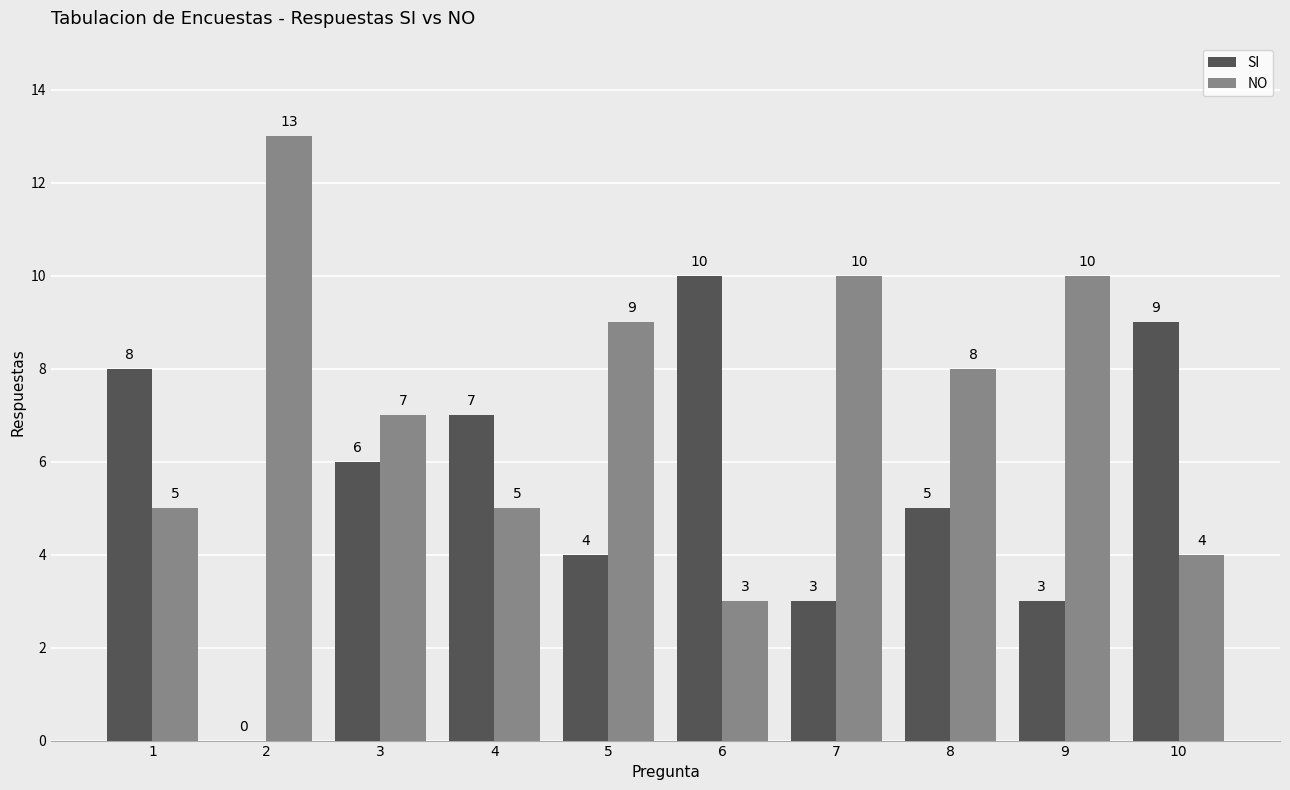

The SI series shows 0 at 2. True or false?

True